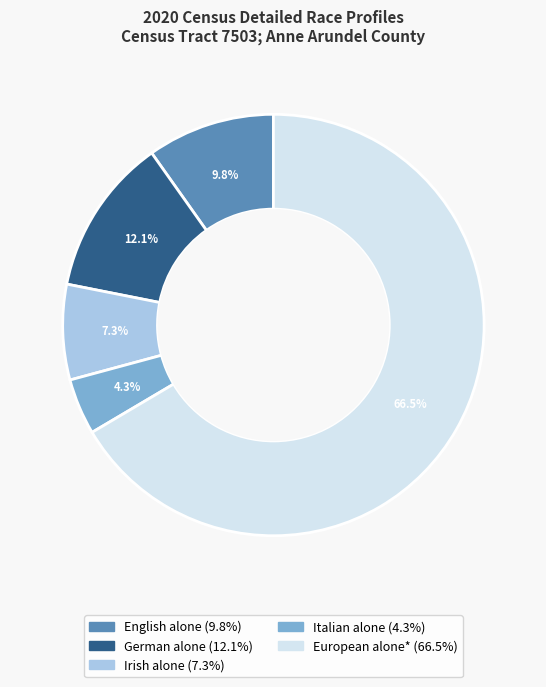

Is there any slice that represents more than half of the pie?

Yes